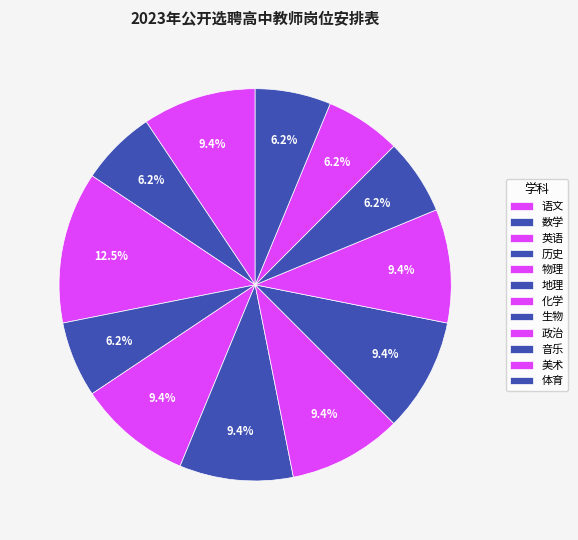

Which category has the smallest portion of the pie?

数学